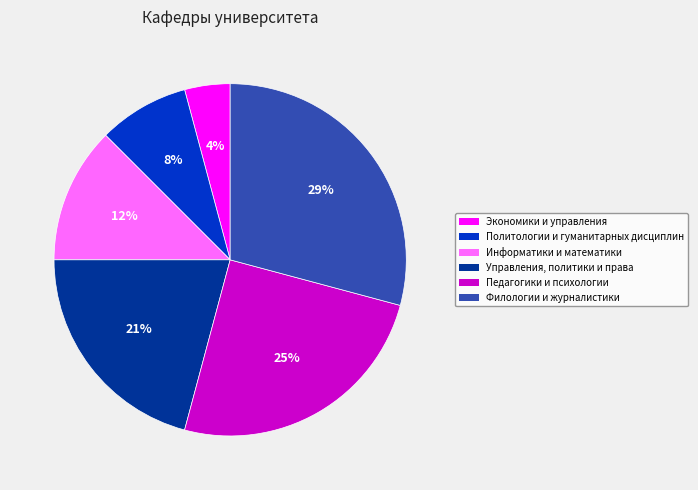

To the nearest percent, what is the difference between the largest and smallest slice percentages?

25%